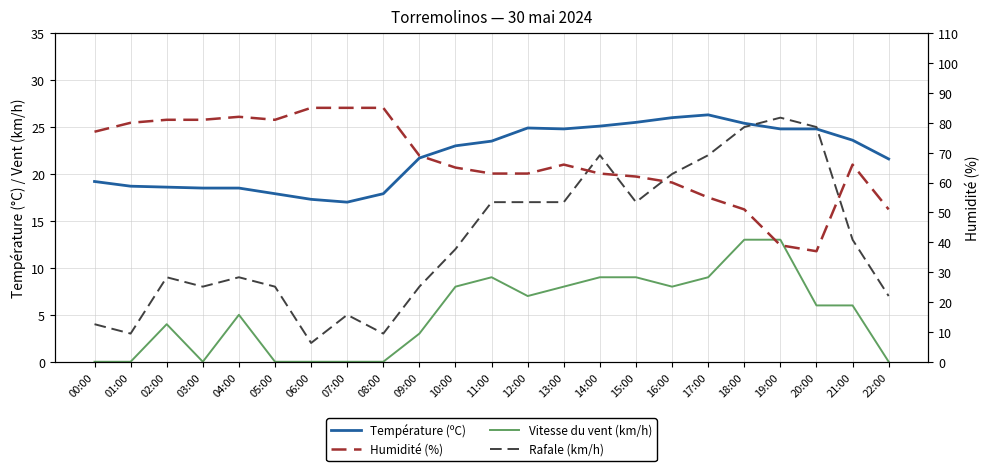

Reading left to right, transcribe all the data shown in this chart.

Température (ºC): 19.2	18.7	18.6	18.5	18.5	17.9	17.3	17.0	17.9	21.7	23.0	23.5	24.9	24.8	25.1	25.5	26.0	26.3	25.4	24.8	24.8	23.6	21.6
Vitesse du vent (km/h): 0.0	0.0	4.0	0.0	5.0	0.0	0.0	0.0	0.0	3.0	8.0	9.0	7.0	8.0	9.0	9.0	8.0	9.0	13.0	13.0	6.0	6.0	0.0
Rafale (km/h): 4.0	3.0	9.0	8.0	9.0	8.0	2.0	5.0	3.0	8.0	12.0	17.0	17.0	17.0	22.0	17.0	20.0	22.0	25.0	26.0	25.0	13.0	7.0
Humidité (%): 77.0	80.0	81.0	81.0	82.0	81.0	85.0	85.0	85.0	69.0	65.0	63.0	63.0	66.0	63.0	62.0	60.0	55.0	51.0	39.0	37.0	66.0	51.0